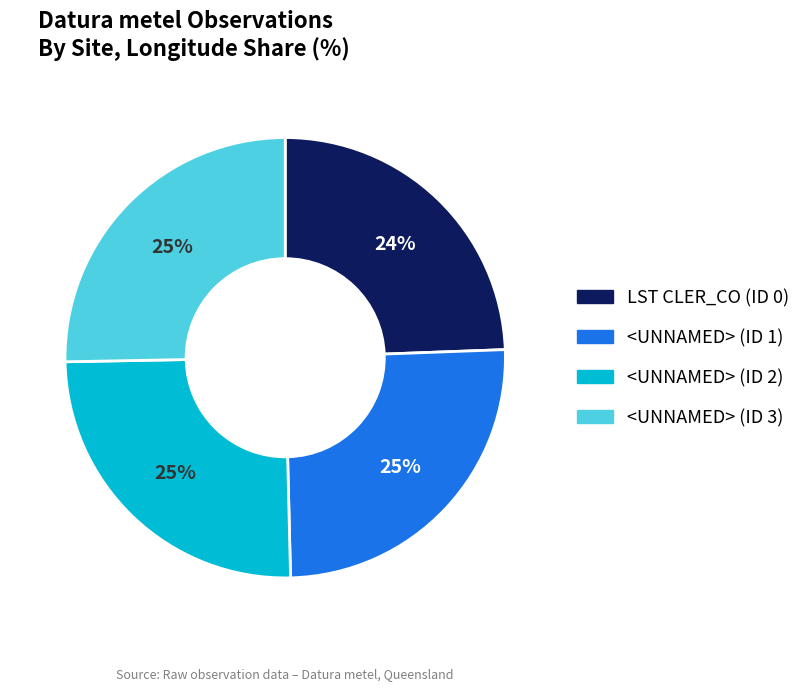

Which category has the smallest portion of the pie?

LST CLER_CO (ID 0)